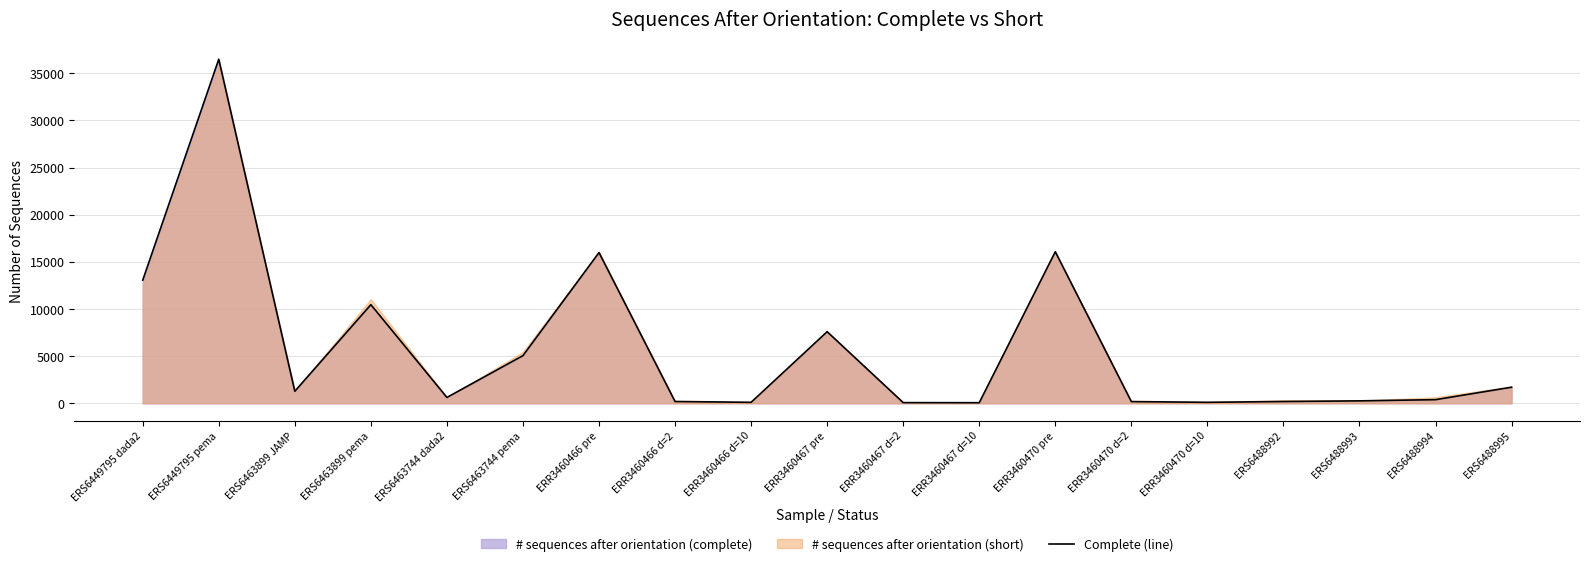

What is the average value?

5782